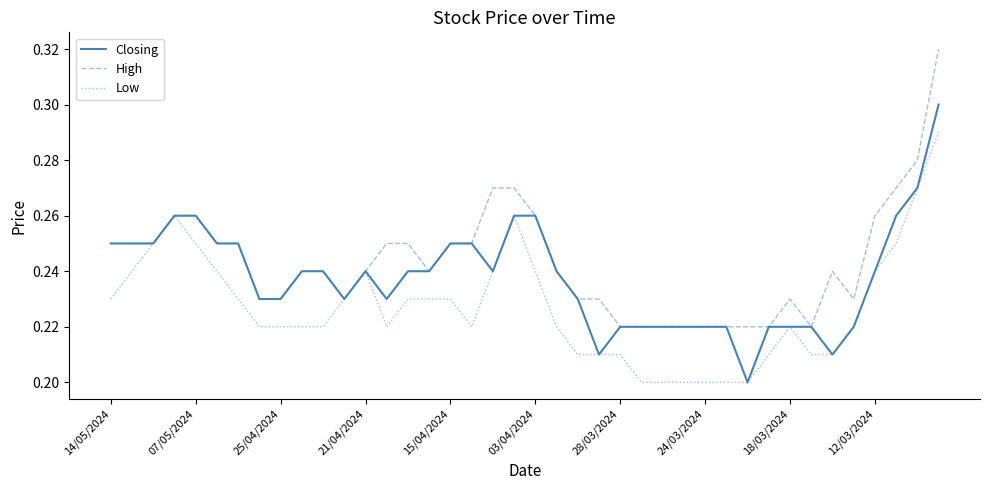

Which series has the largest total across all categories?

High